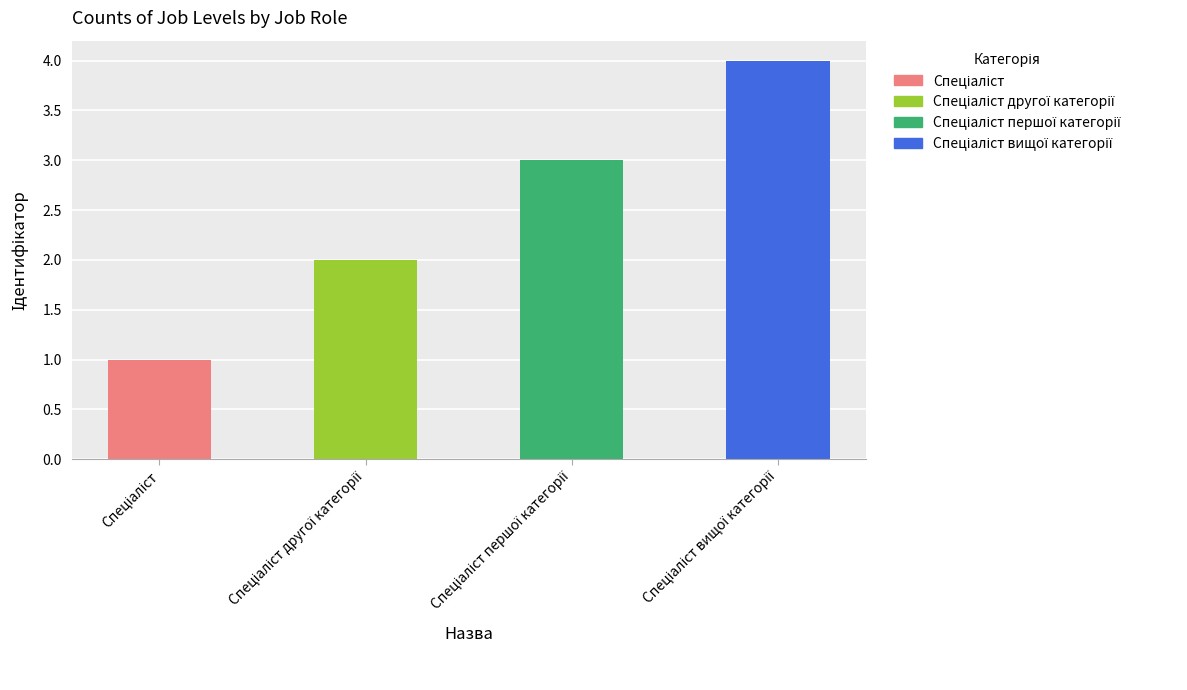

What is the difference between the maximum and minimum values?

3